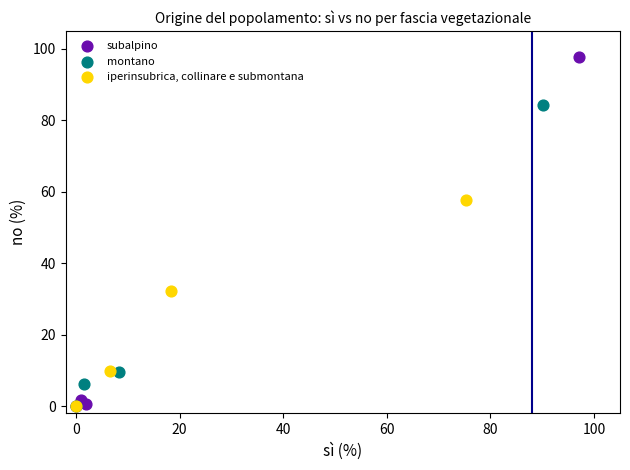

Which series has the widest spread of Y values?

subalpino